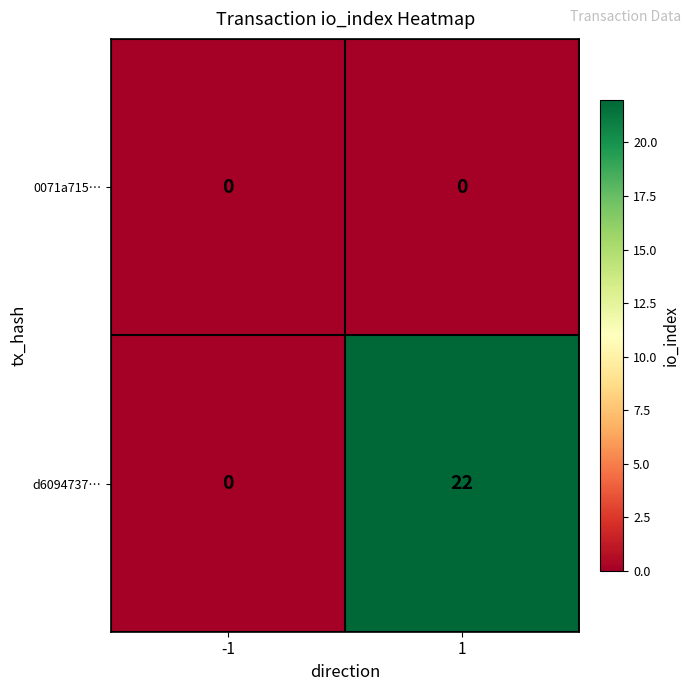

Reading left to right, transcribe all the data shown in this chart.

0071a715…: -1=0	1=0
d6094737…: -1=0	1=22